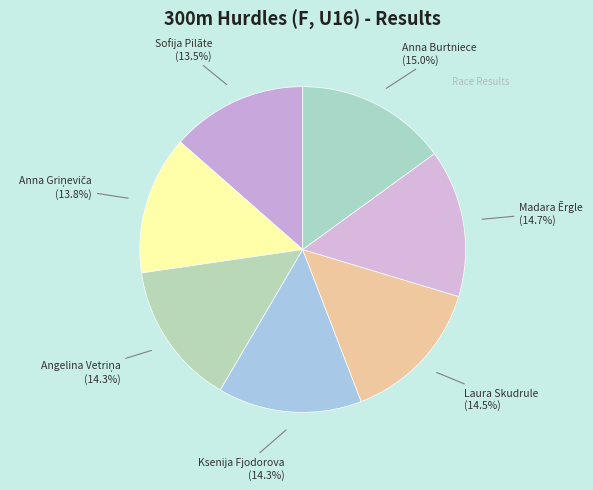

Between Sofija Pilāte and Anna Burtniece, which is larger?

Anna Burtniece